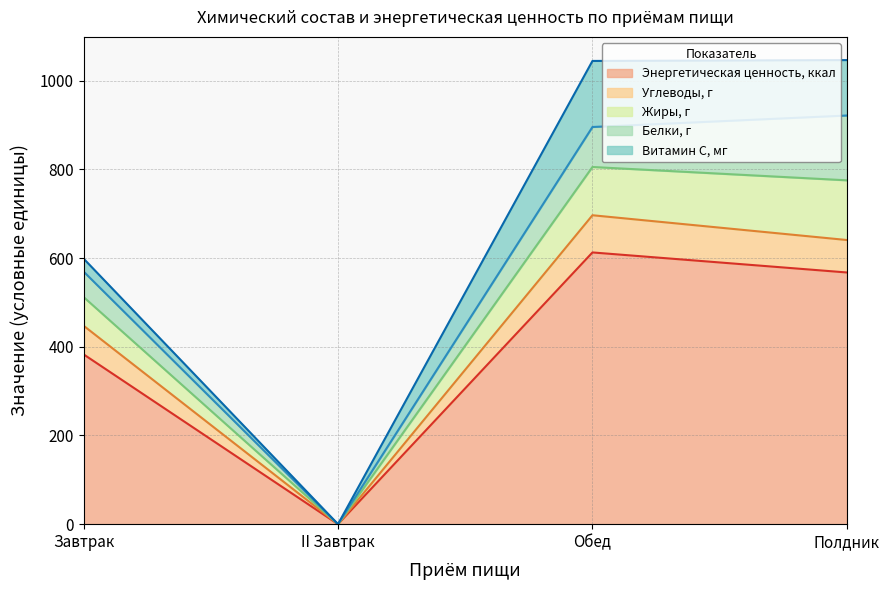

What is the difference between the Энергетическая ценность, ккал values at Завтрак and II Завтрак?

383.1